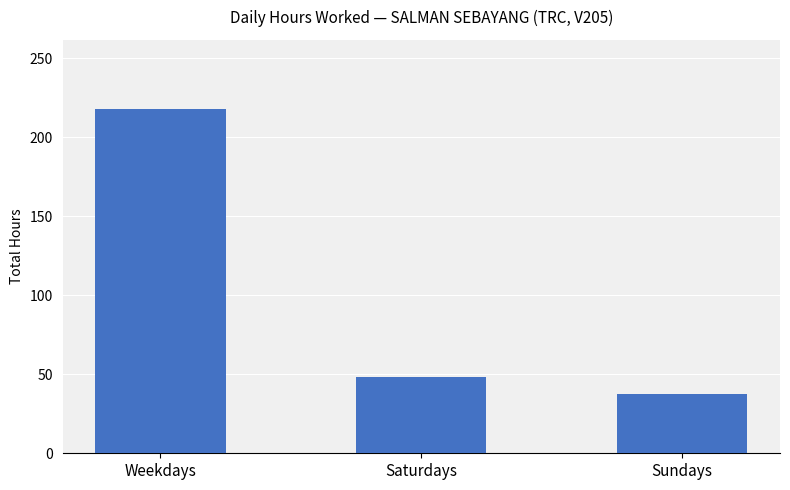

What is the difference between the values at Sundays and Weekdays?

180.6